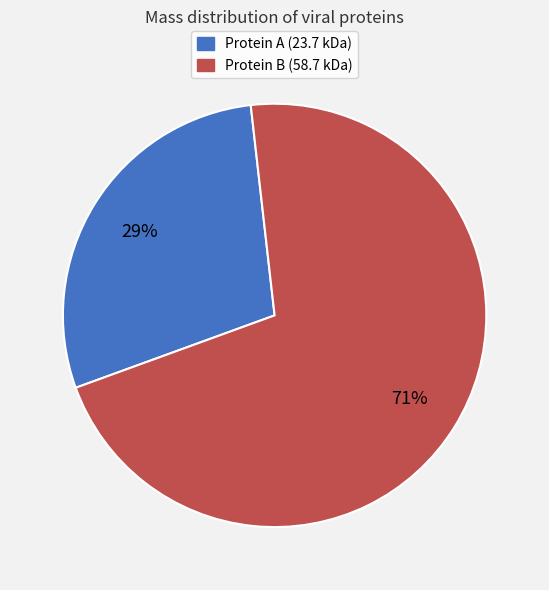

To the nearest percent, what is the average slice percentage?

50%